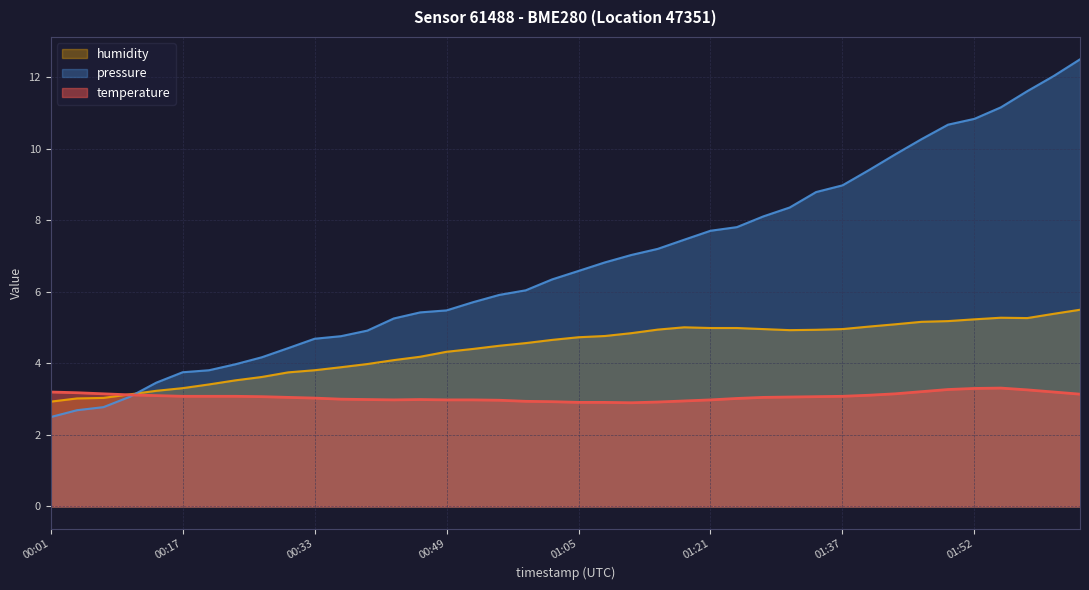

The humidity series shows 5.2 at 01:49. True or false?

True